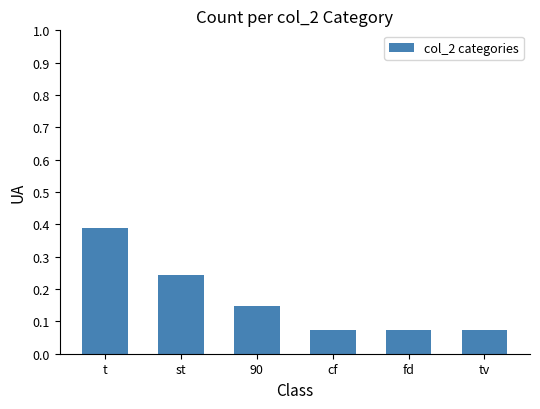

How many data points does each series have?

6